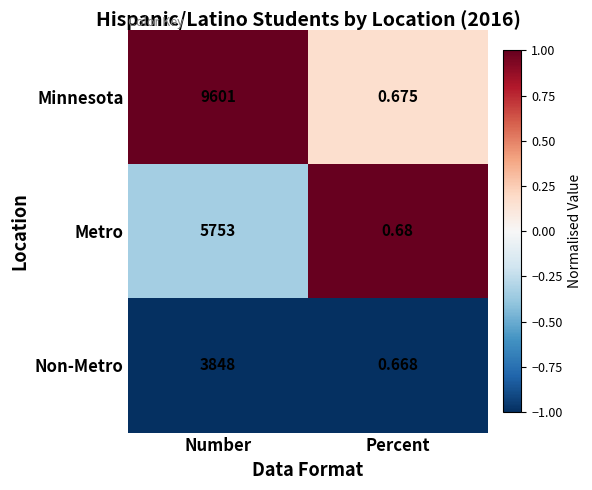

Which series changed the most between Number and Percent?

Minnesota